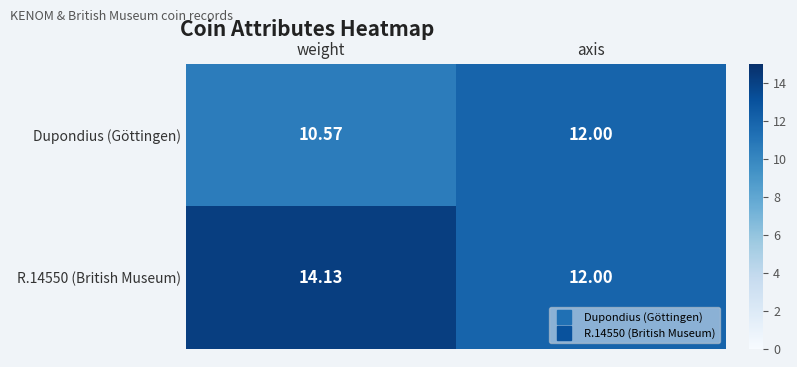

Which series has the largest range (max minus min)?

R.14550 (British Museum)